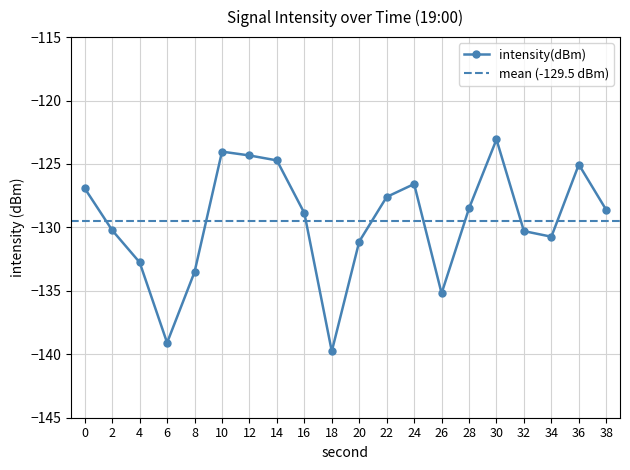

What is the greatest value displayed?

-123.1